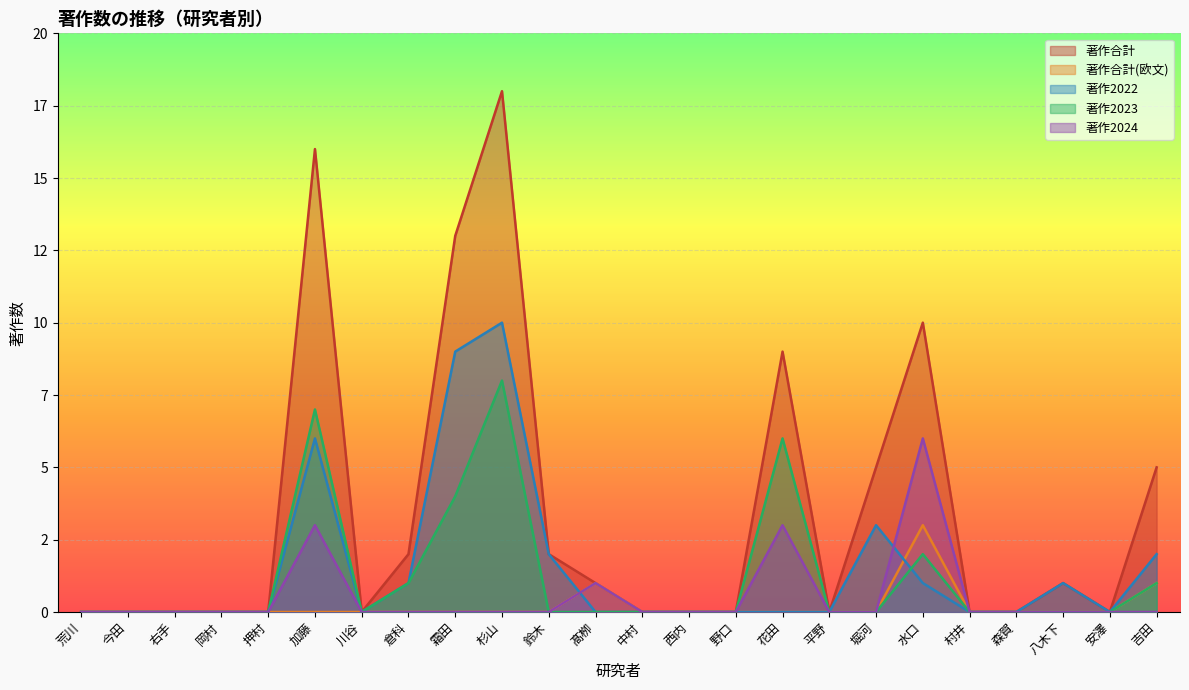

What is the greatest value displayed?

18